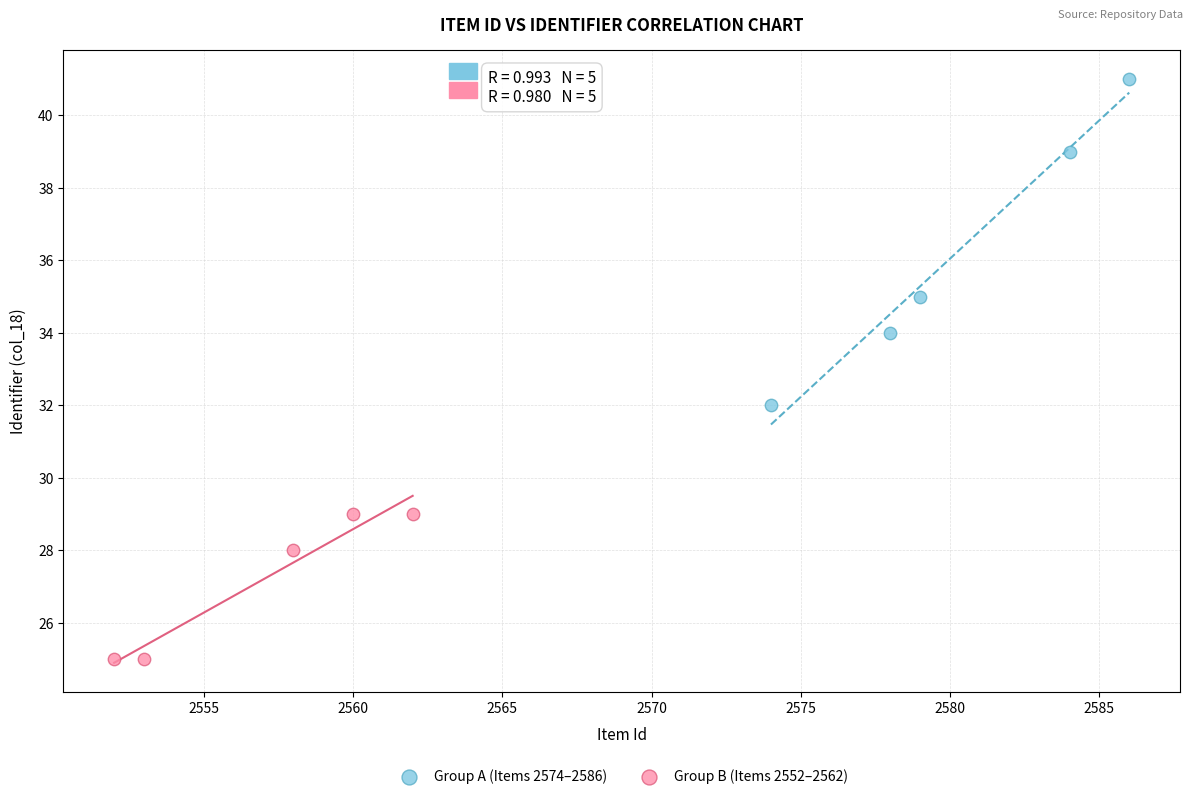

Which series reaches the maximum Y coordinate?

Group A (Items 2574–2586)